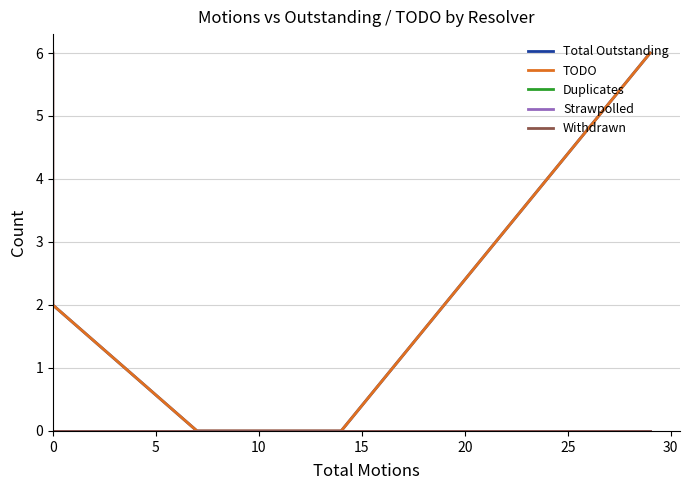

True or false: TODO and Strawpolled cross at least once.

False